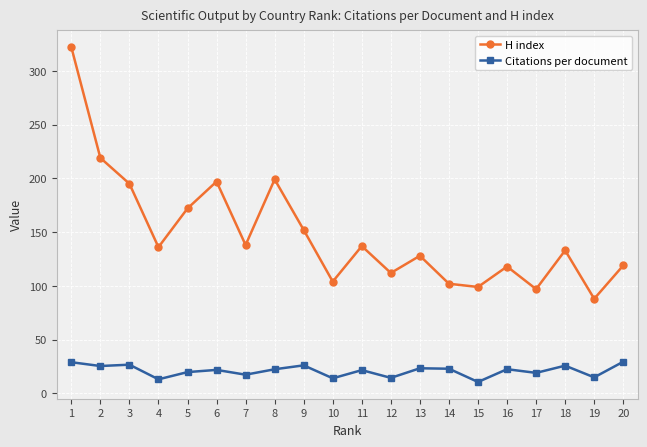

What is the difference between the maximum and minimum values in the Citations per document series?

18.8